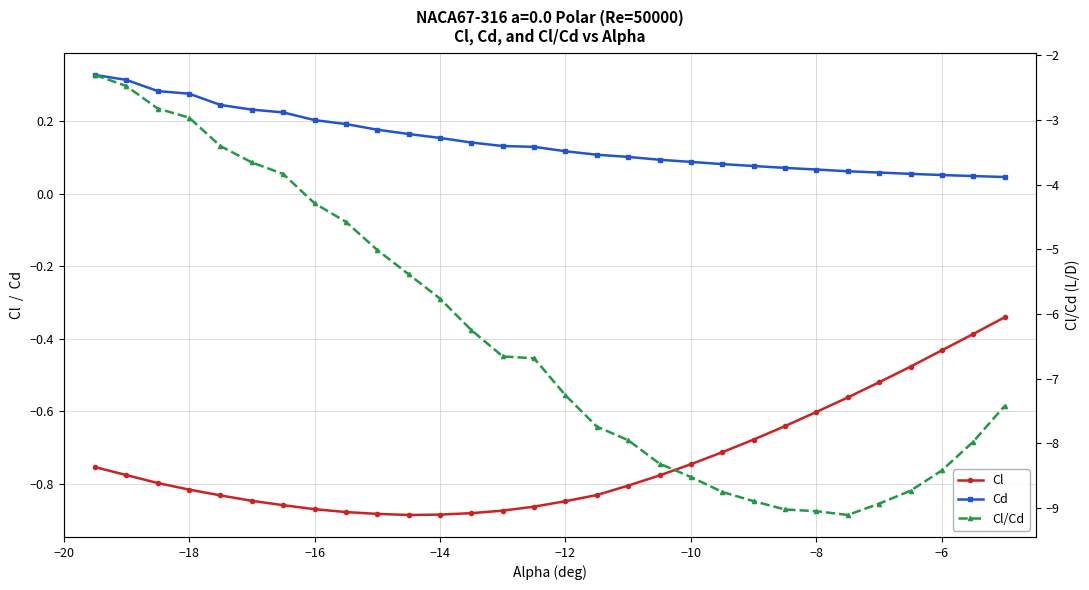

What is the difference between the second highest and minimum values in the Cl series?

0.5